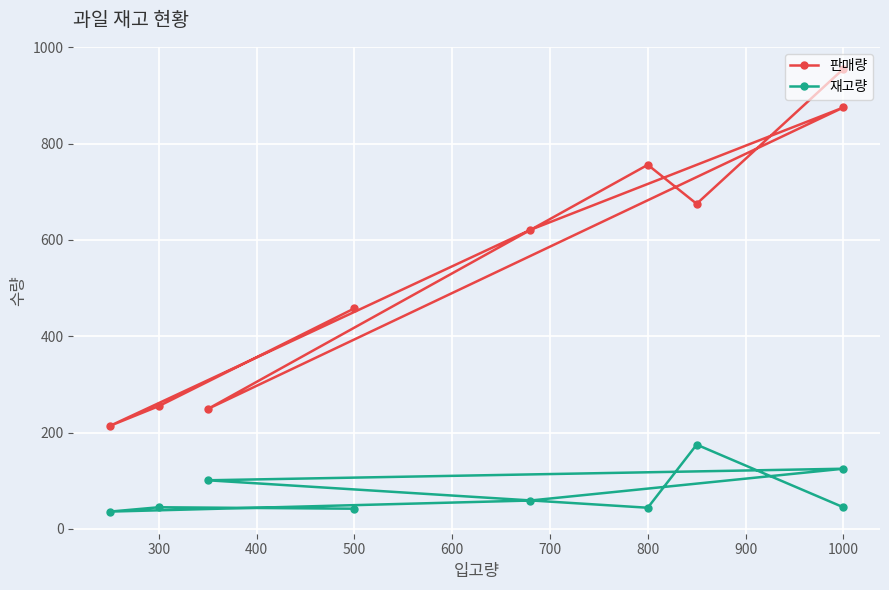

Which has a higher value, 500 or 1000?

1000